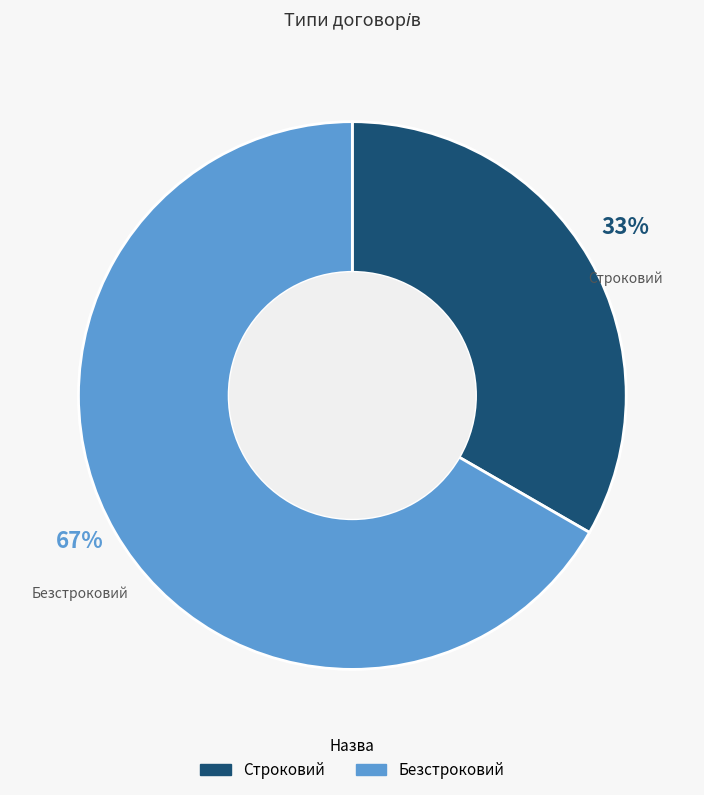

To the nearest percent, what is the average slice percentage?

50%